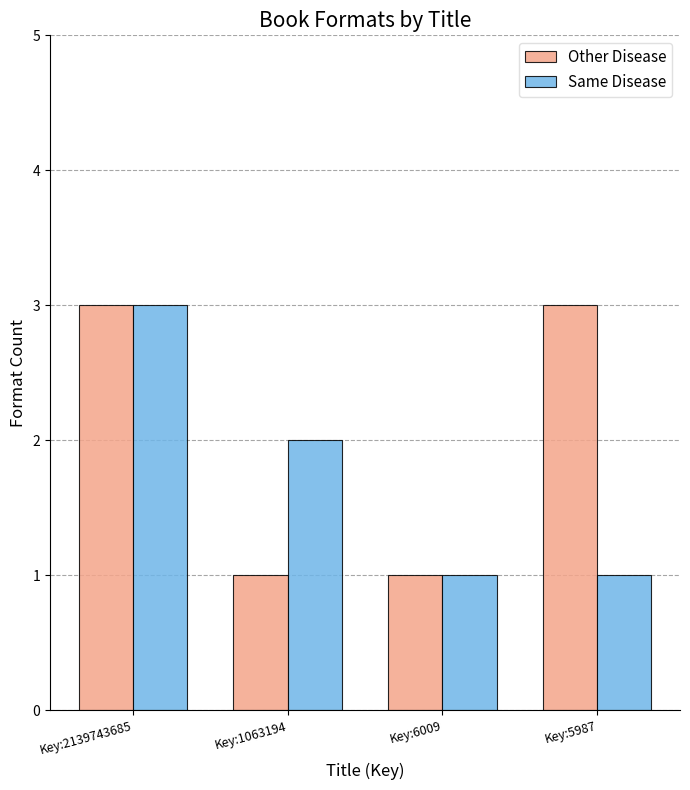

What is the difference between the maximum and second lowest values in the Other Disease series?

2